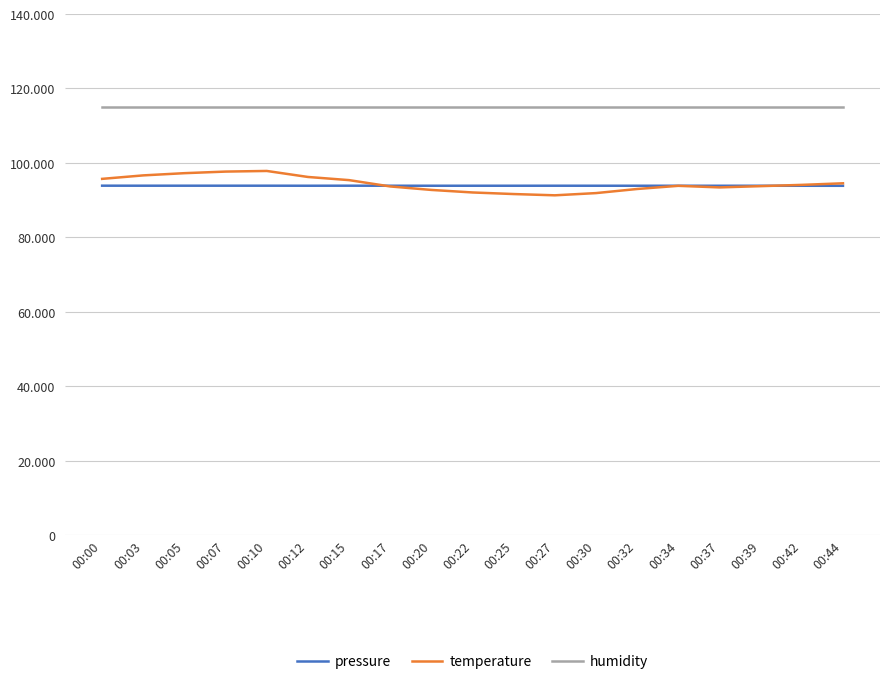

What is the value of the temperature point at the 6th from the left?

96220.0